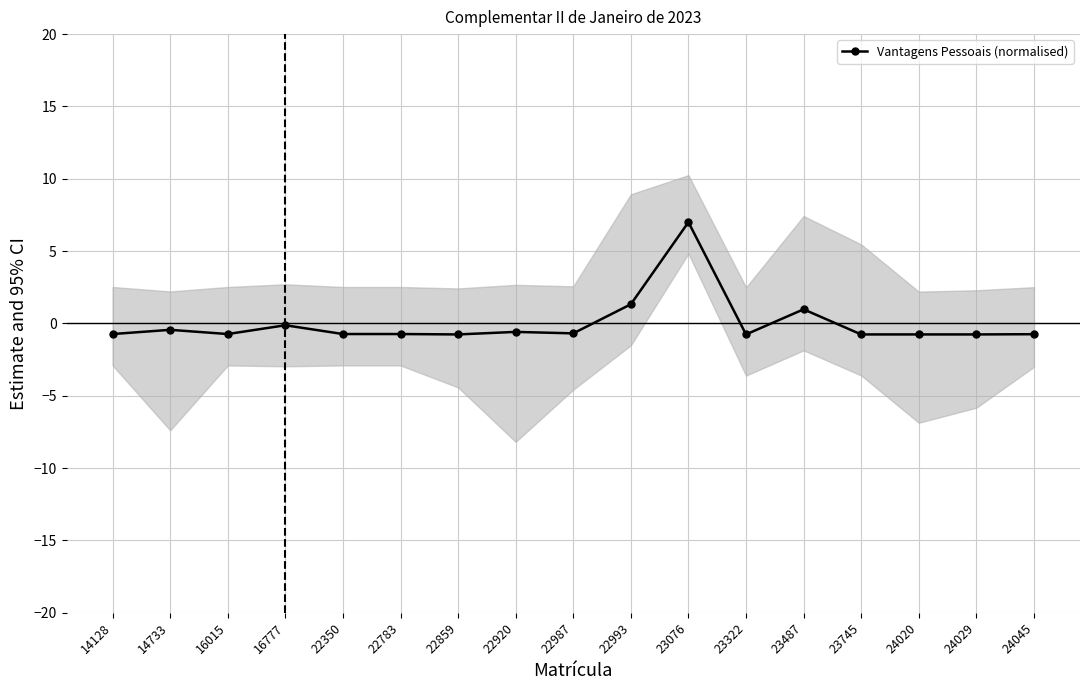

Reading right to left, what are all the values shown in this chart?

-0.7	-0.8	-0.8	-0.8	1.0	-0.8	7.0	1.3	-0.7	-0.6	-0.8	-0.7	-0.7	-0.1	-0.7	-0.4	-0.7